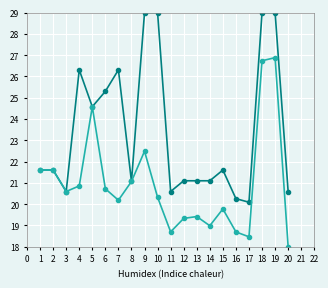

What is the spread (max minus min) of values at 9?

6.5